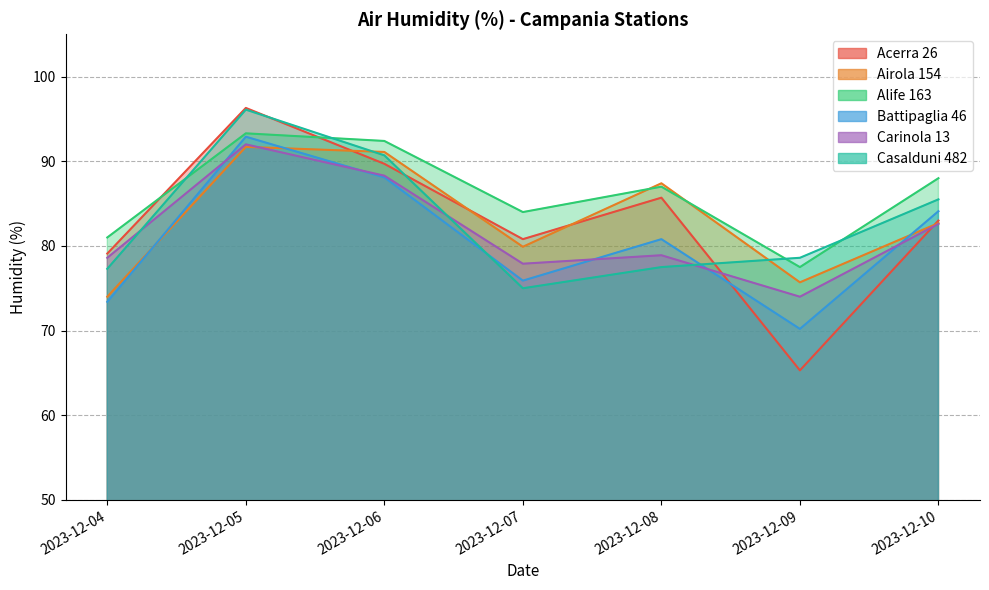

Reading left to right, transcribe all the data shown in this chart.

Acerra 26: 2023-12-04=79.1	2023-12-05=96.3	2023-12-06=89.7	2023-12-07=80.8	2023-12-08=85.7	2023-12-09=65.3	2023-12-10=83.0
Airola 154: 2023-12-04=74.0	2023-12-05=91.7	2023-12-06=91.1	2023-12-07=79.9	2023-12-08=87.4	2023-12-09=75.7	2023-12-10=82.7
Alife 163: 2023-12-04=81.0	2023-12-05=93.3	2023-12-06=92.4	2023-12-07=84.0	2023-12-08=87.0	2023-12-09=77.5	2023-12-10=88.0
Battipaglia 46: 2023-12-04=73.4	2023-12-05=92.9	2023-12-06=88.1	2023-12-07=75.9	2023-12-08=80.8	2023-12-09=70.2	2023-12-10=84.1
Carinola 13: 2023-12-04=78.6	2023-12-05=92.0	2023-12-06=88.3	2023-12-07=77.9	2023-12-08=78.9	2023-12-09=74.0	2023-12-10=82.6
Casalduni 482: 2023-12-04=77.3	2023-12-05=96.1	2023-12-06=90.7	2023-12-07=75.0	2023-12-08=77.5	2023-12-09=78.6	2023-12-10=85.5